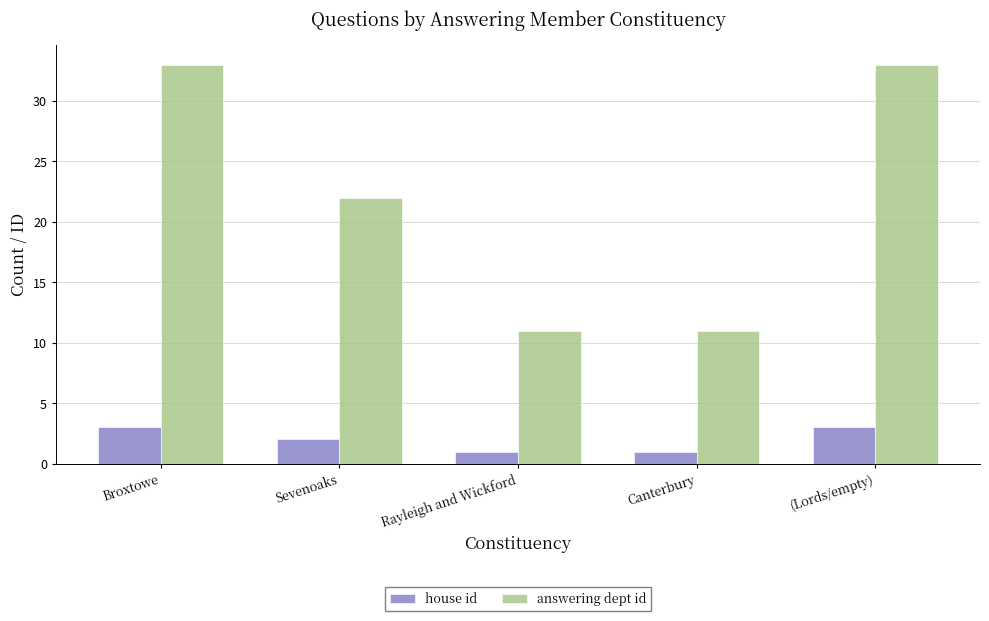

What is the highest value of the house id series?

3